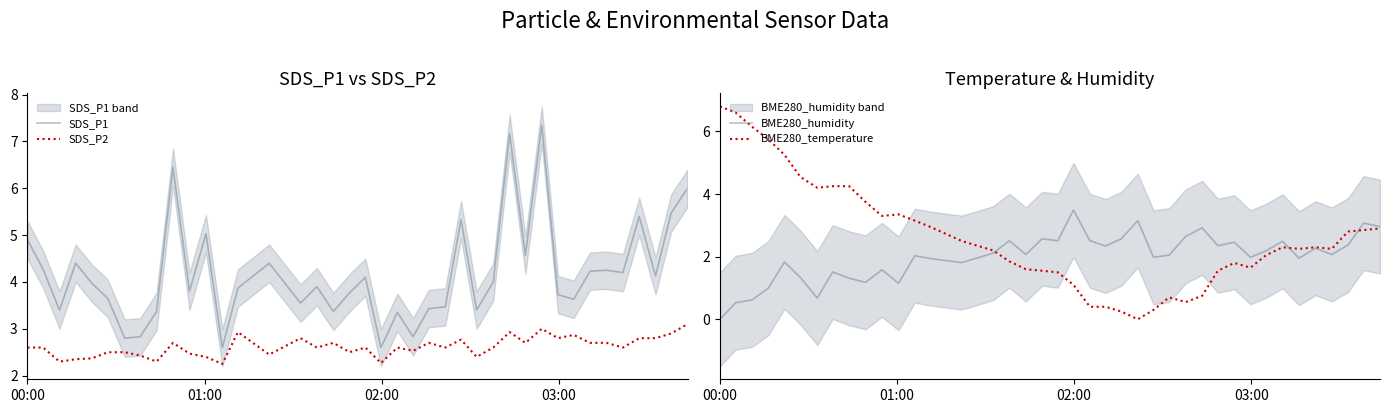

True or false: SDS_P2 and SDS_P1 intersect in this chart.

False